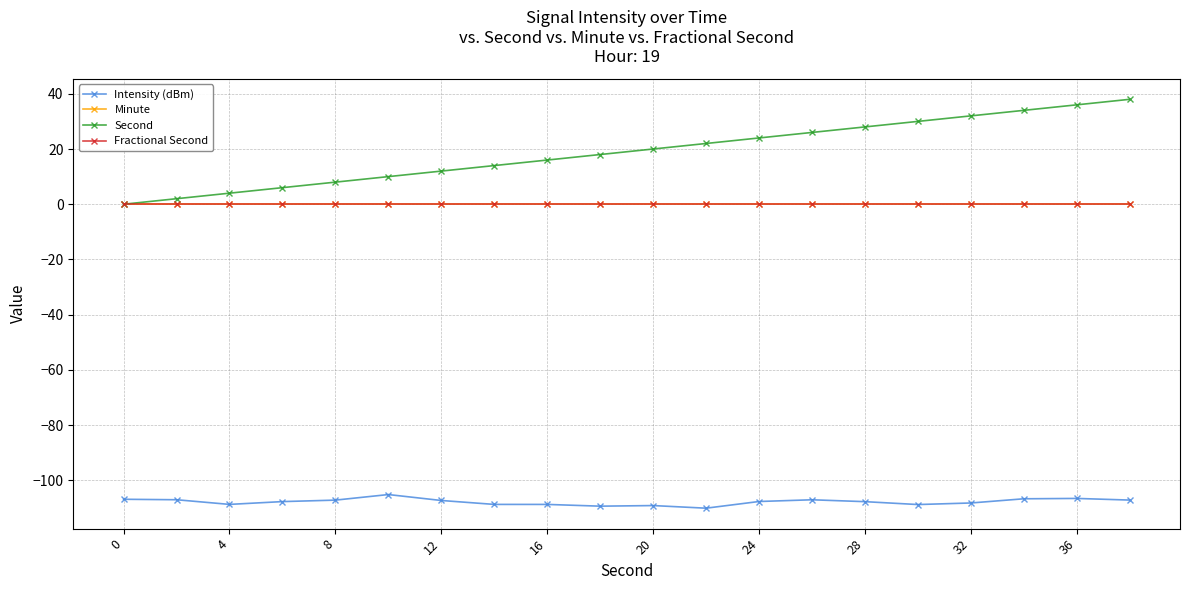

What is the difference between the maximum and minimum values in the Intensity (dBm) series?

4.9